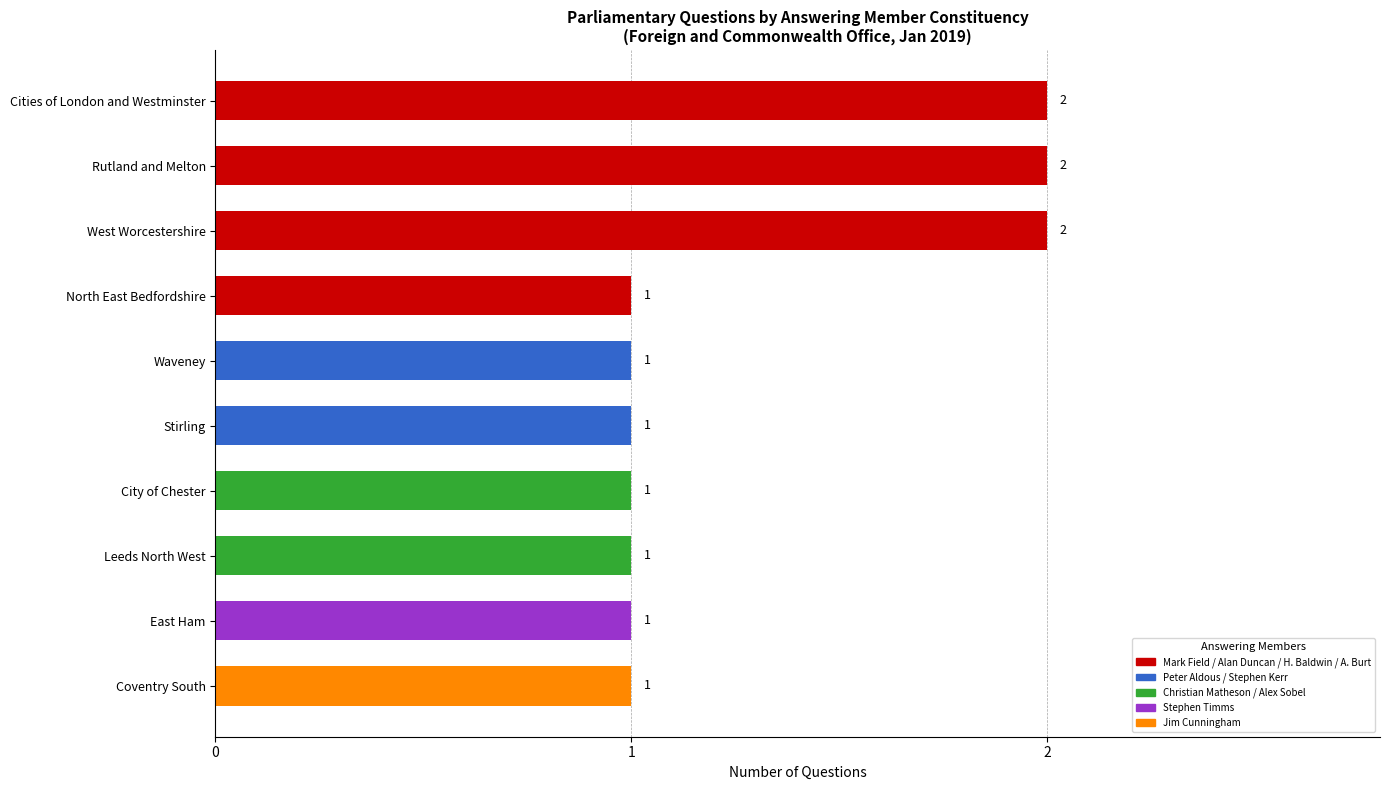

Count the number of values greater than 1.

3